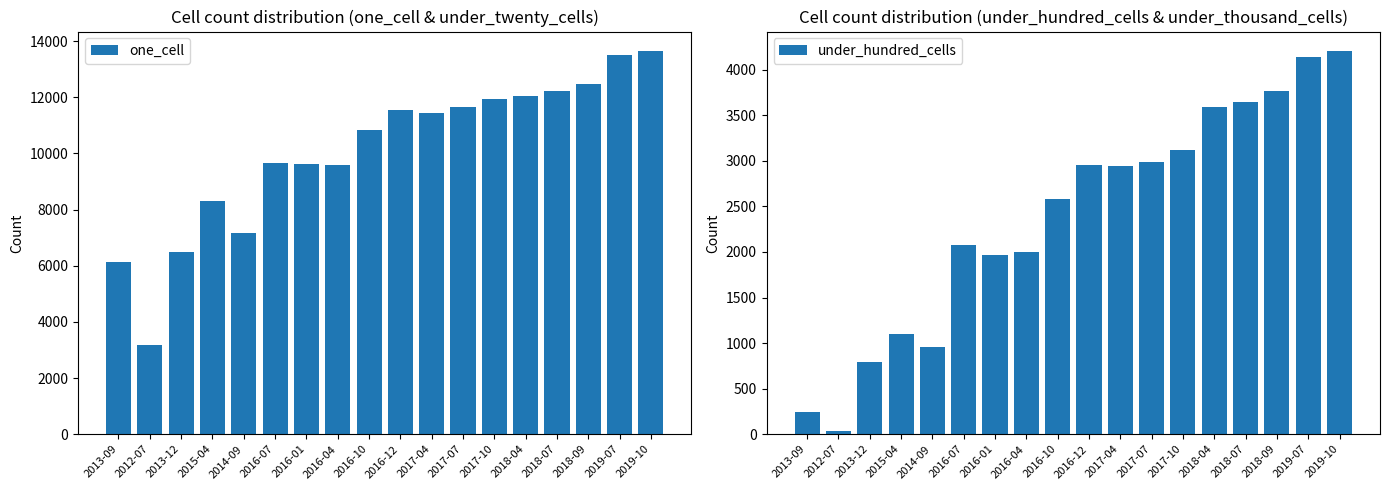

At how many categories does at least one series exceed 2627?

18